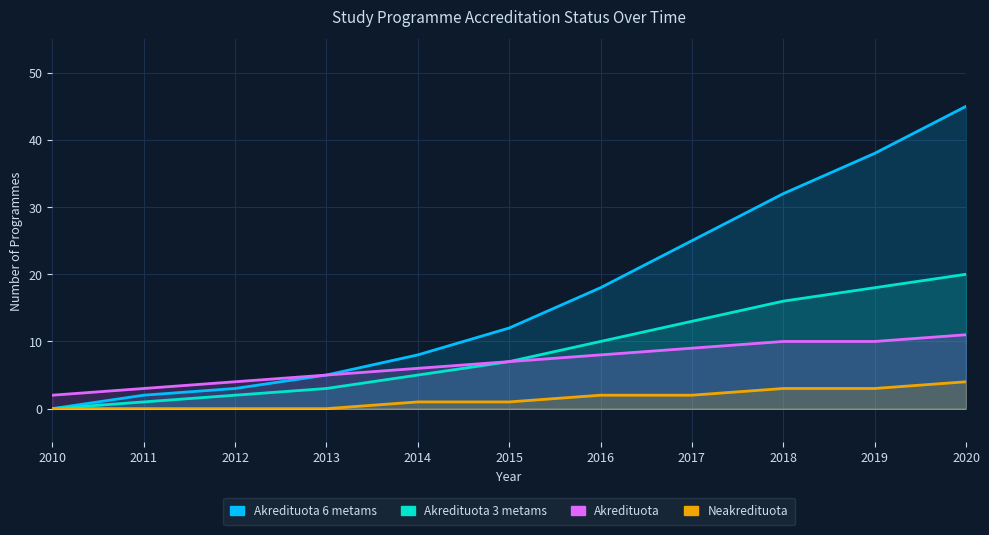

Reading left to right, list all the values displayed in this chart.

Akredituota 6 metams: 2010=0	2011=2	2012=3	2013=5	2014=8	2015=12	2016=18	2017=25	2018=32	2019=38	2020=45
Akredituota 3 metams: 2010=0	2011=1	2012=2	2013=3	2014=5	2015=7	2016=10	2017=13	2018=16	2019=18	2020=20
Akredituota: 2010=2	2011=3	2012=4	2013=5	2014=6	2015=7	2016=8	2017=9	2018=10	2019=10	2020=11
Neakredituota: 2010=0	2011=0	2012=0	2013=0	2014=1	2015=1	2016=2	2017=2	2018=3	2019=3	2020=4